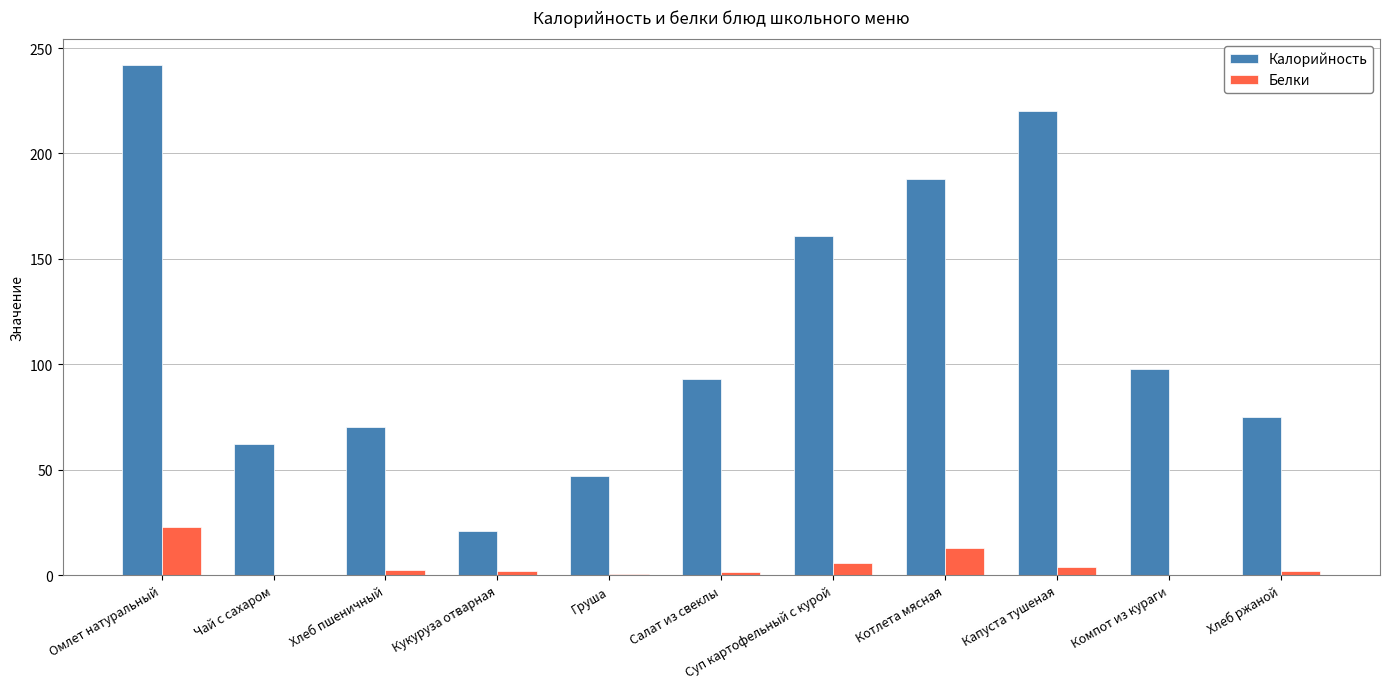

Between Хлеб пшеничный and Котлета мясная, which series saw the biggest shift?

Калорийность